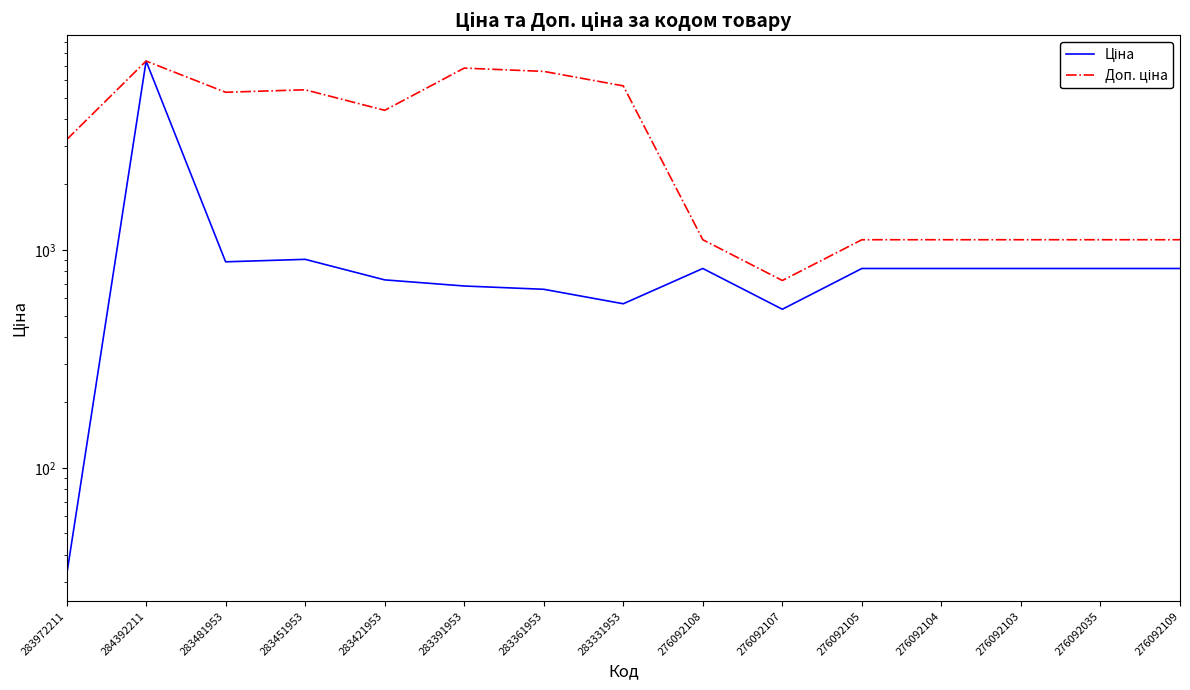

What is the greatest value displayed?

7360.2